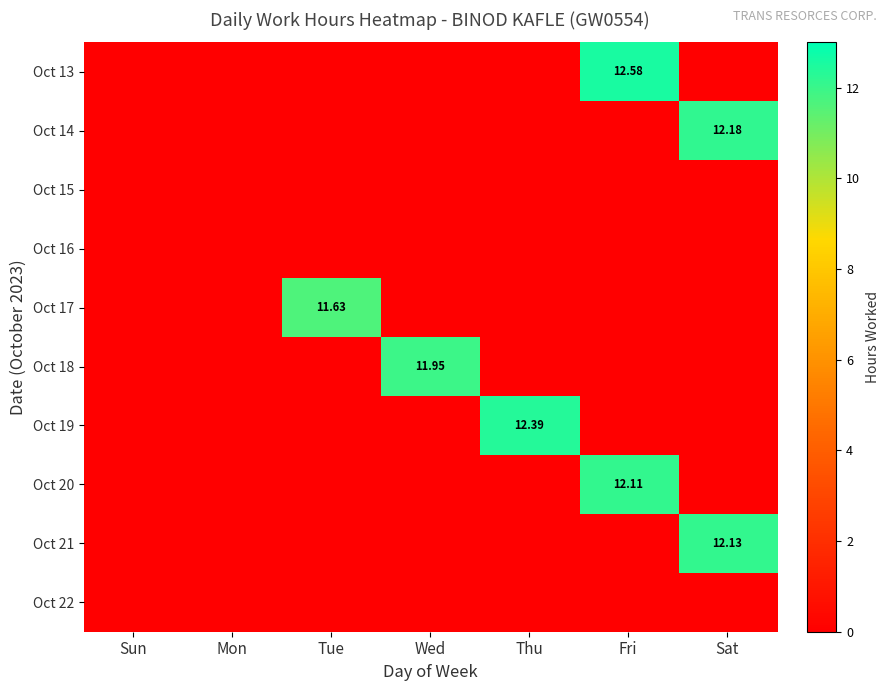

Is the value of Oct 19 at Thu greater than the value of Oct 21 at Sat?

Yes